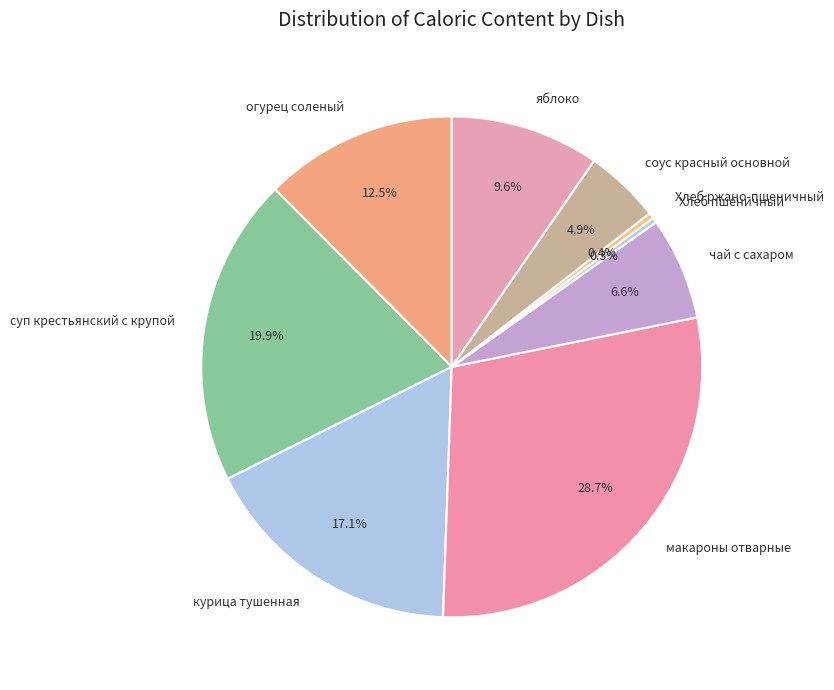

Between суп крестьянский с крупой and огурец соленый, which is larger?

суп крестьянский с крупой